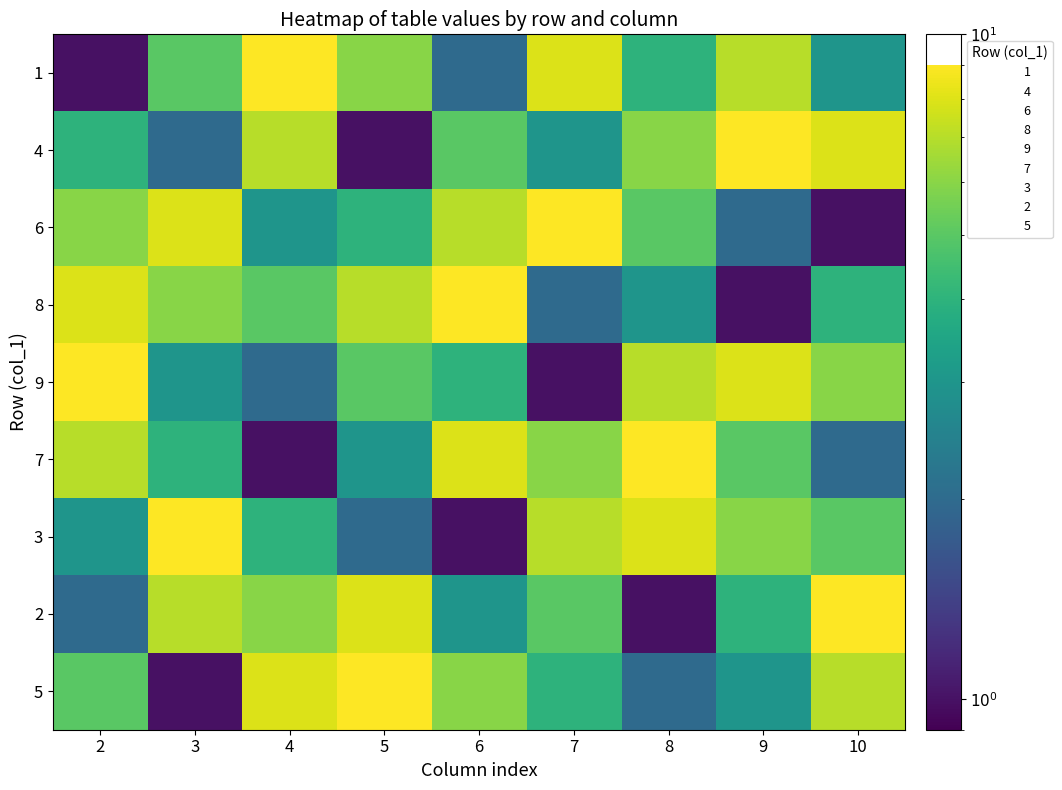

Reading left to right, what are all the values shown in this chart?

1: 2=1	3=5	4=9	5=6	6=2	7=8	8=4	9=7	10=3
4: 2=4	3=2	4=7	5=1	6=5	7=3	8=6	9=9	10=8
6: 2=6	3=8	4=3	5=4	6=7	7=9	8=5	9=2	10=1
8: 2=8	3=6	4=5	5=7	6=9	7=2	8=3	9=1	10=4
9: 2=9	3=3	4=2	5=5	6=4	7=1	8=7	9=8	10=6
7: 2=7	3=4	4=1	5=3	6=8	7=6	8=9	9=5	10=2
3: 2=3	3=9	4=4	5=2	6=1	7=7	8=8	9=6	10=5
2: 2=2	3=7	4=6	5=8	6=3	7=5	8=1	9=4	10=9
5: 2=5	3=1	4=8	5=9	6=6	7=4	8=2	9=3	10=7